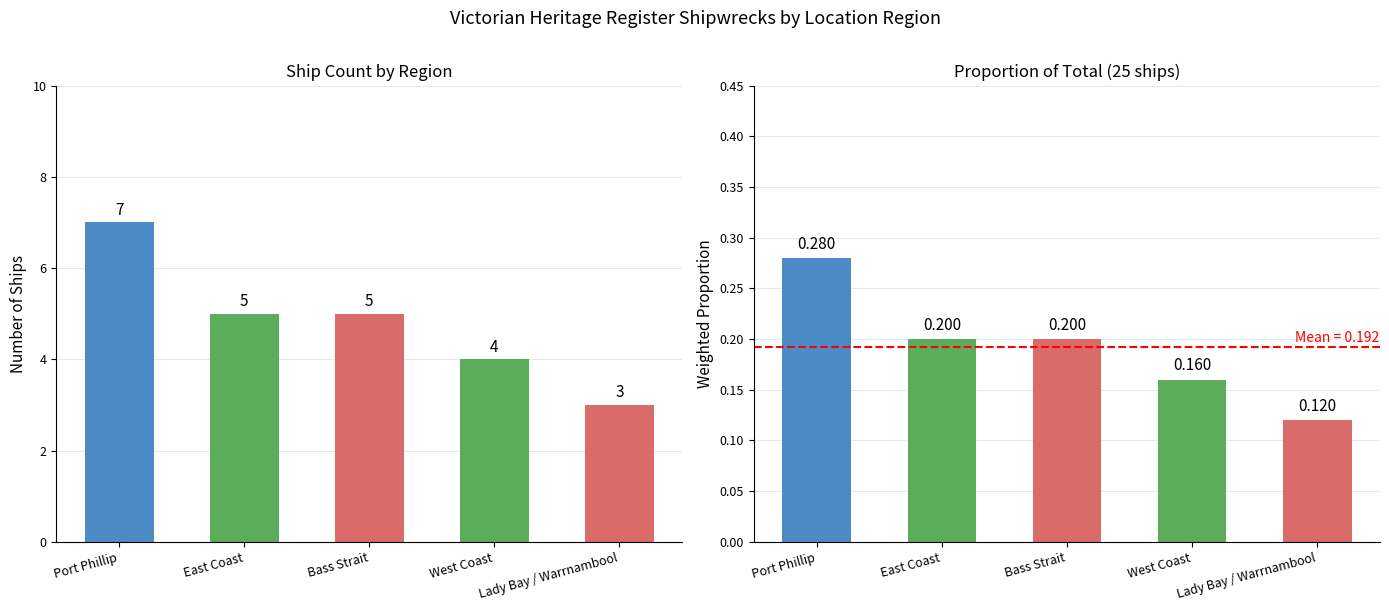

Which series changed the most between Port Phillip and West Coast?

Ship Count